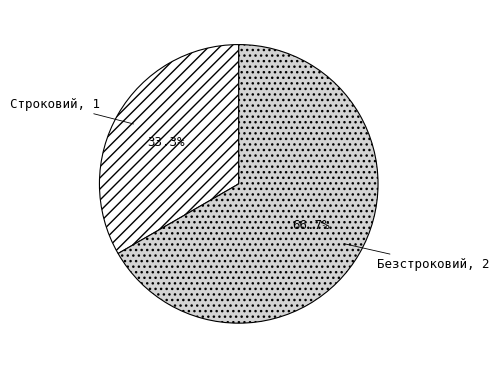

Combined, do Строковий and Безстроковий account for over 50%?

Yes